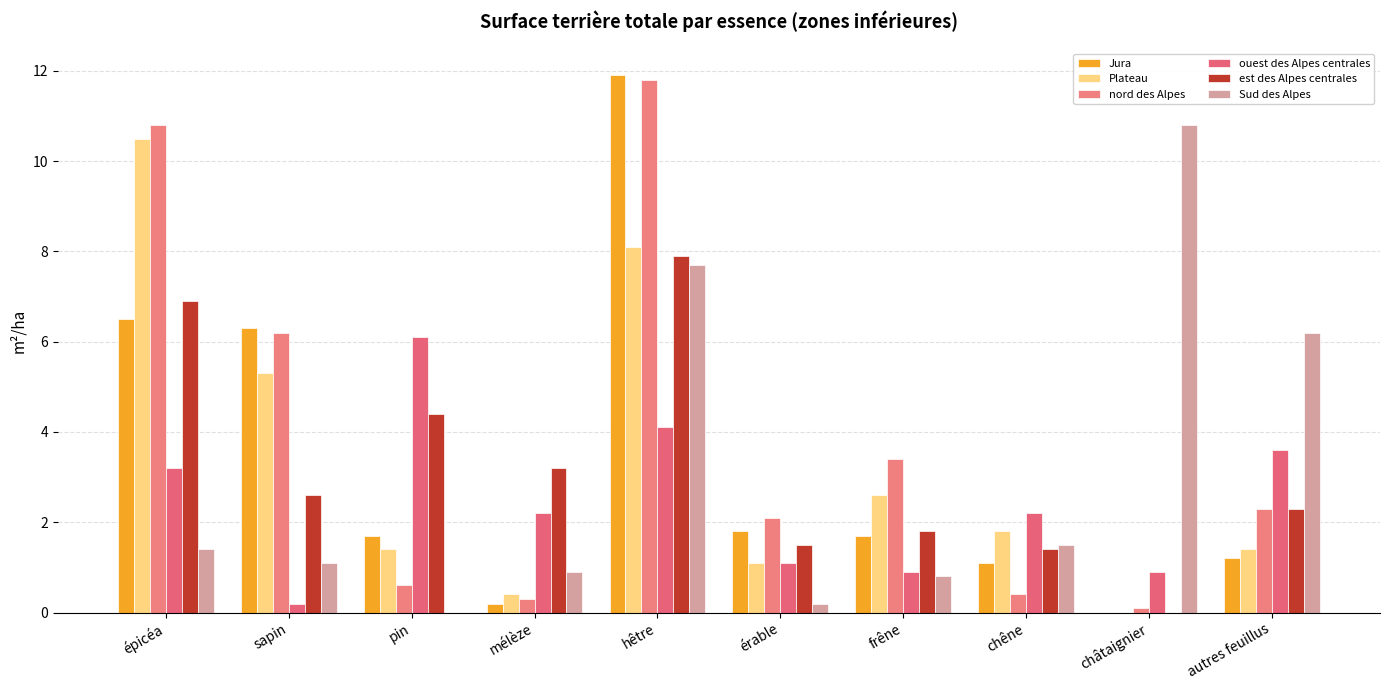

What is the difference between the highest and lowest values at épicéa?

9.4